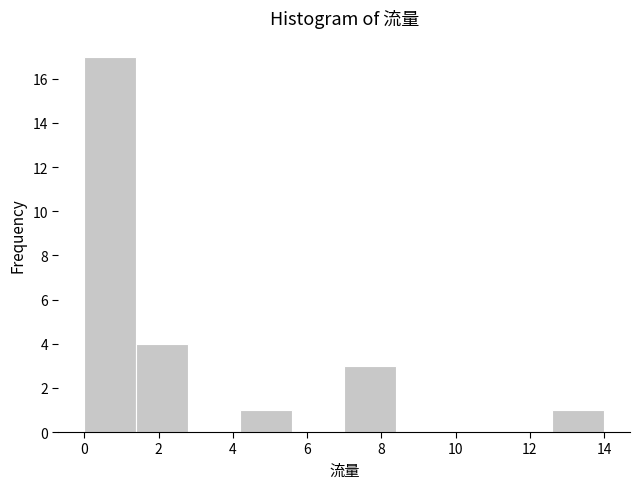

Reading left to right, list every bar in this chart as the range it spans on the x-axis followed by its height. The values are not printed on the chart, so give them approximately, as read against the axis.

0.0 to 1.4: 17
1.4 to 2.8: 4
2.8 to 4.2: 0
4.2 to 5.6: 1
5.6 to 7.0: 0
7.0 to 8.4: 3
8.4 to 9.8: 0
9.8 to 11.2: 0
11.2 to 12.6: 0
12.6 to 14.0: 1